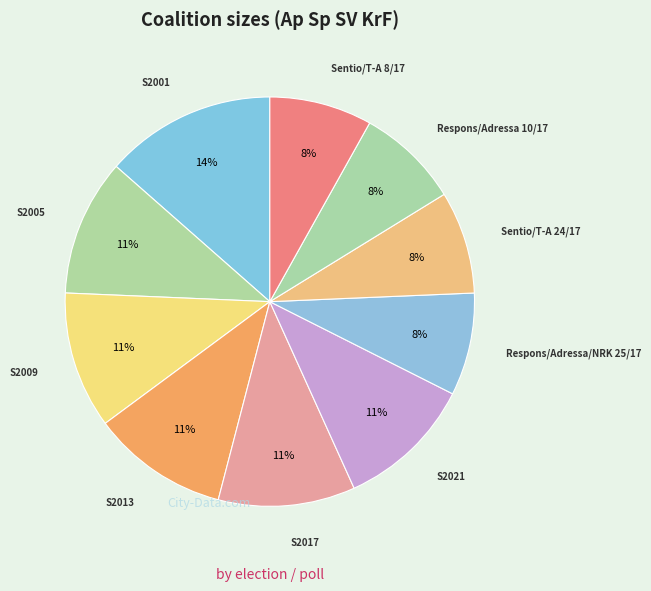

How many slices are in this pie chart?

10